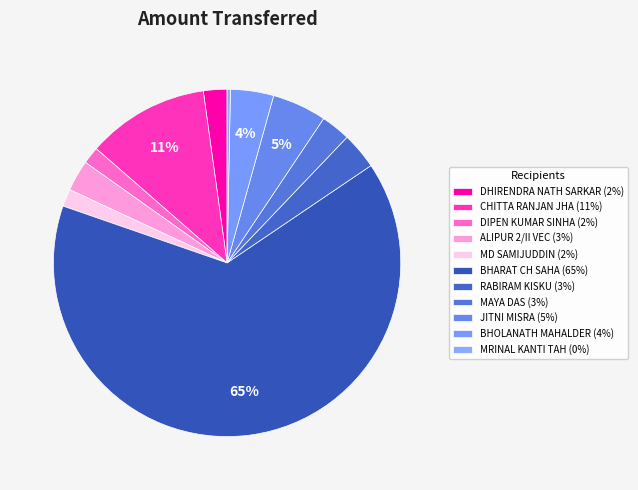

How many slices are in this pie chart?

11